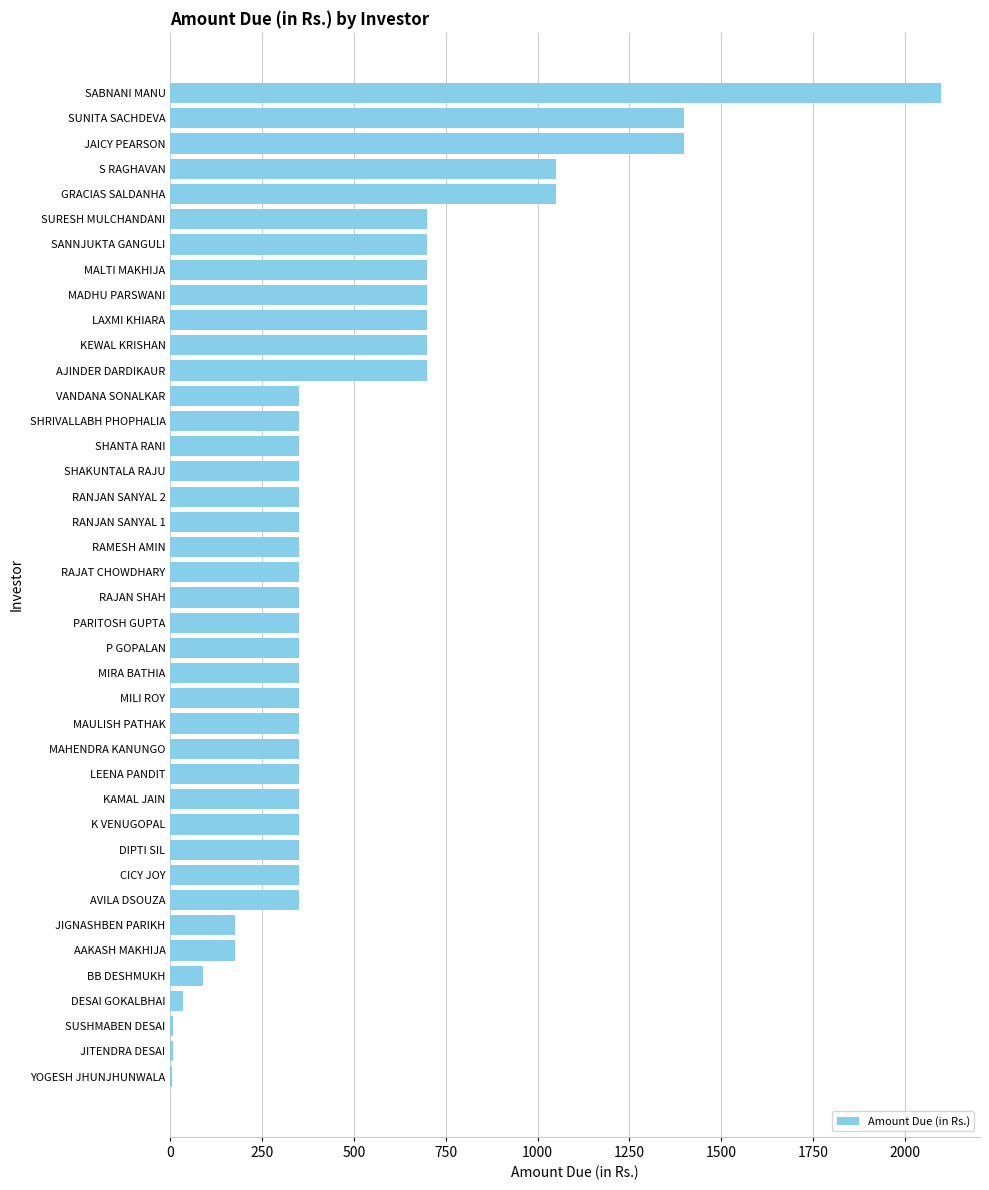

What is the maximum value shown in the chart?

2100